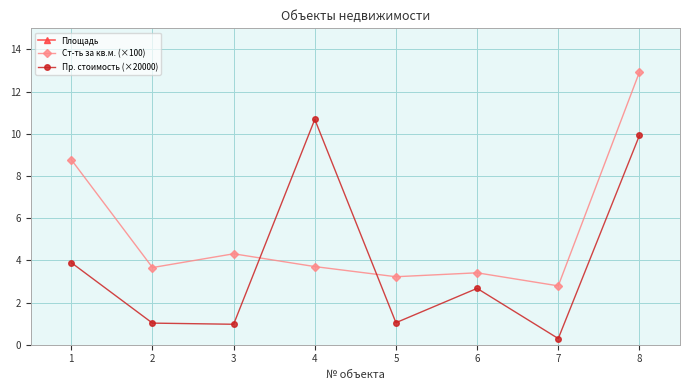

True or false: Пр. стоимость (×20000) has more than 0 interior local peaks.

True